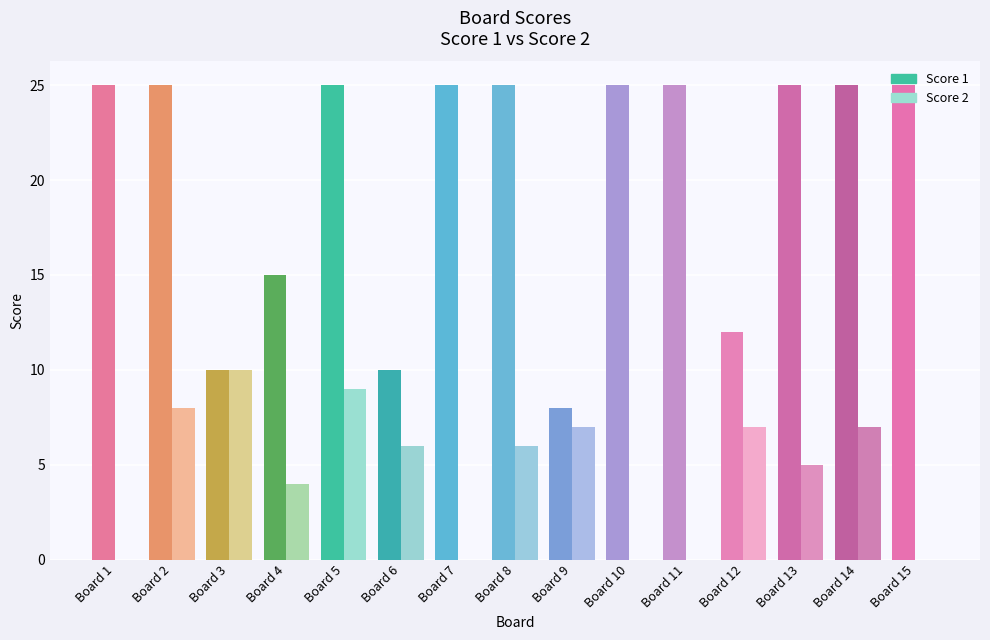

What is the value of the Score 1 bar at the 5th from the left?

25